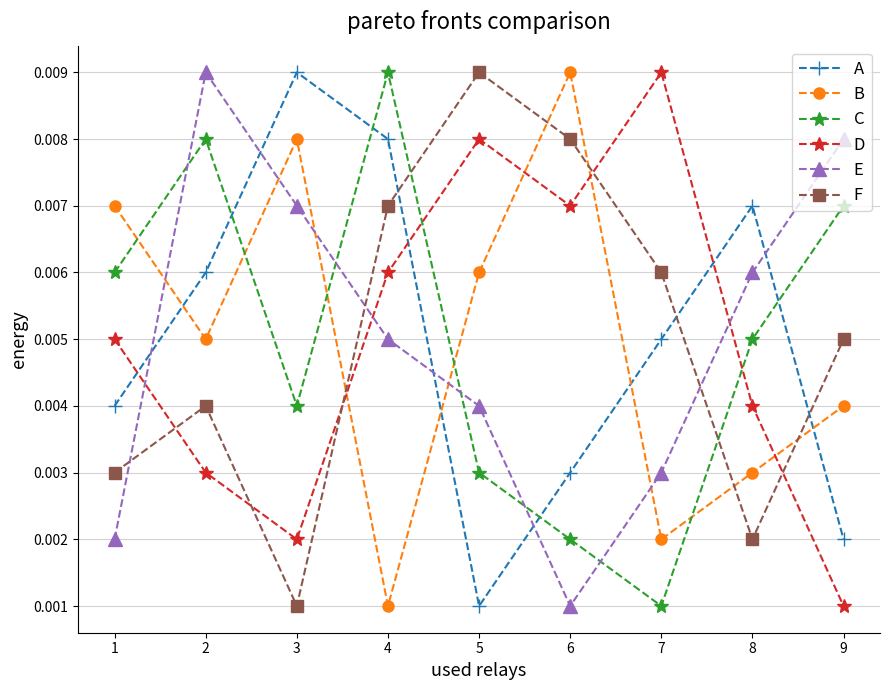

At 4, list the series in order from largest to smallest.

C, A, F, D, E, B